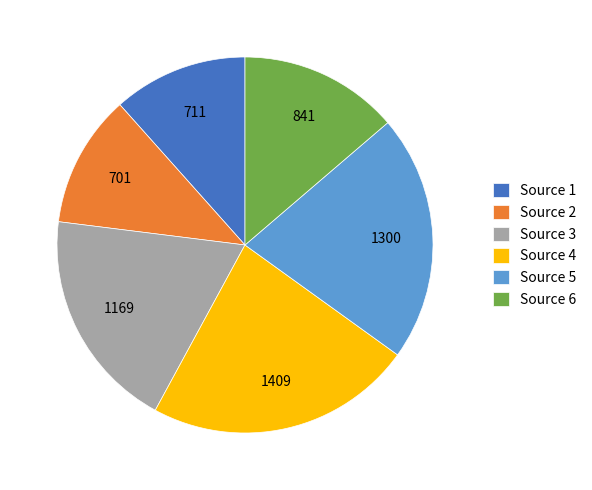

Count the number of slices in the pie.

6